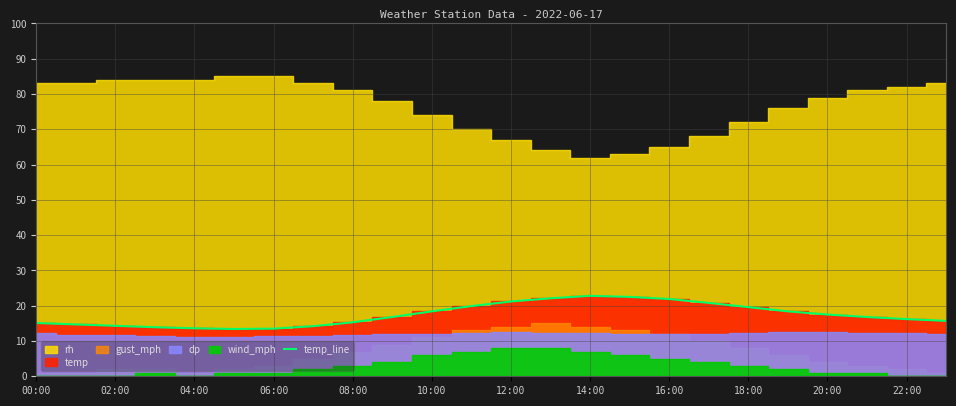

What is the label of the 11th point from the right?

13